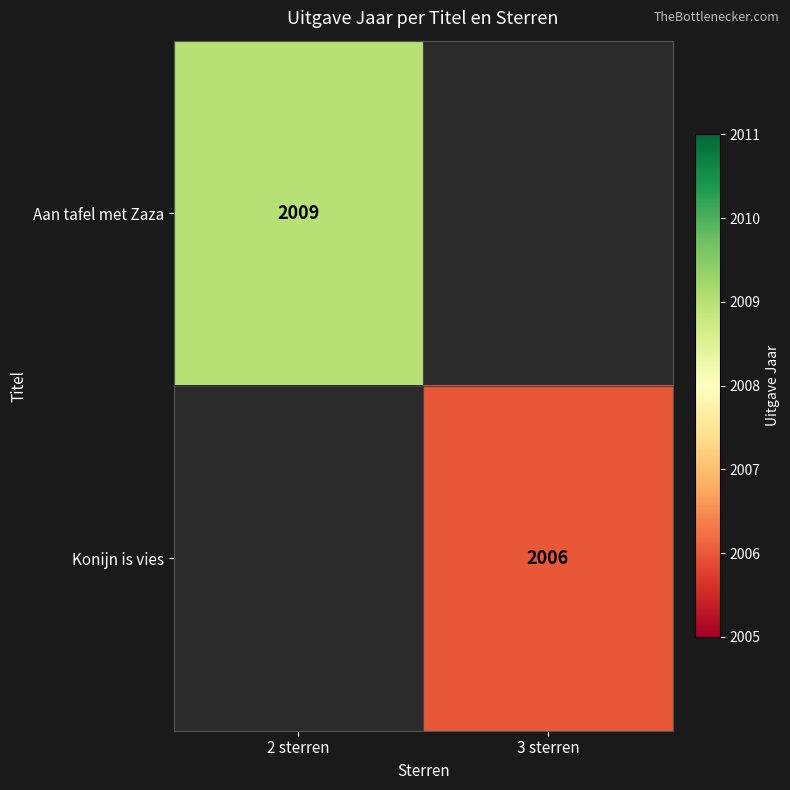

True or false: Aan tafel met Zaza has a value of 2009 at 2 sterren.

True